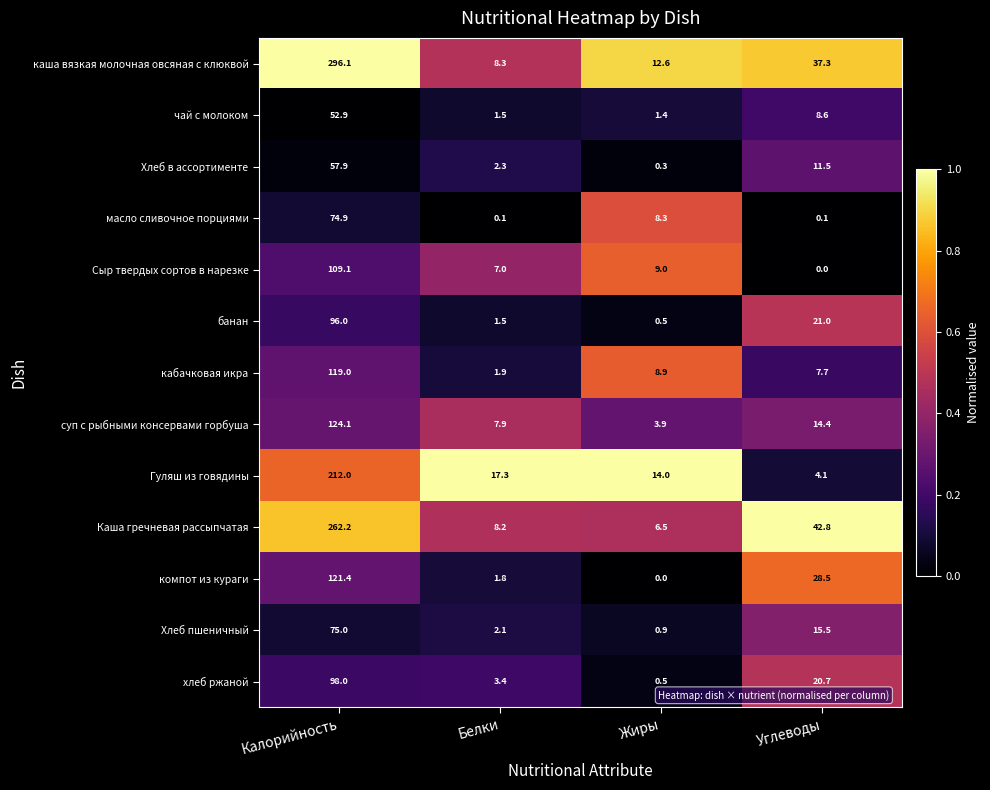

At how many categories does at least one series exceed 0?

4